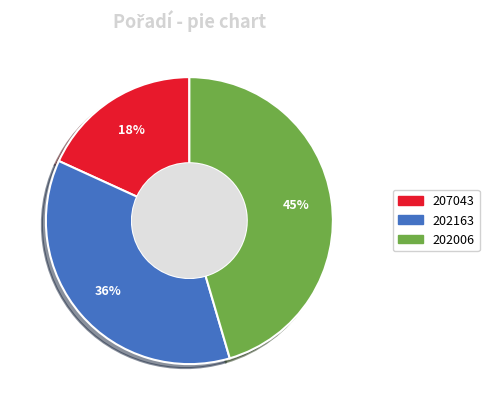

To the nearest percent, what portion does 202006 represent?

45%